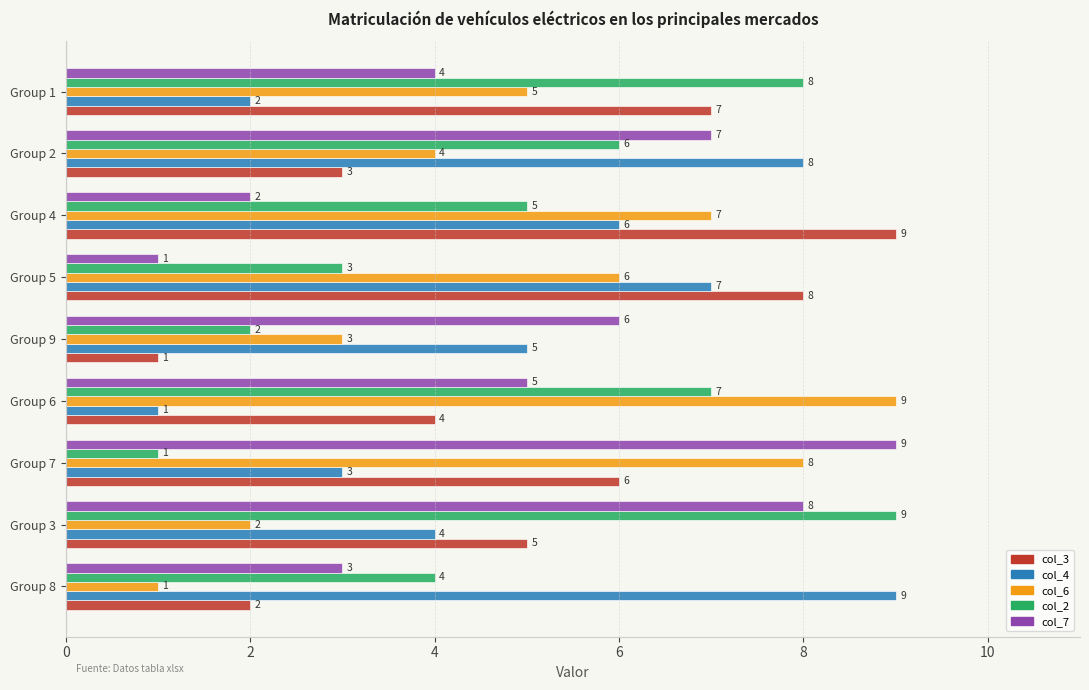

At which label is col_2 closest to 5?

Group 4